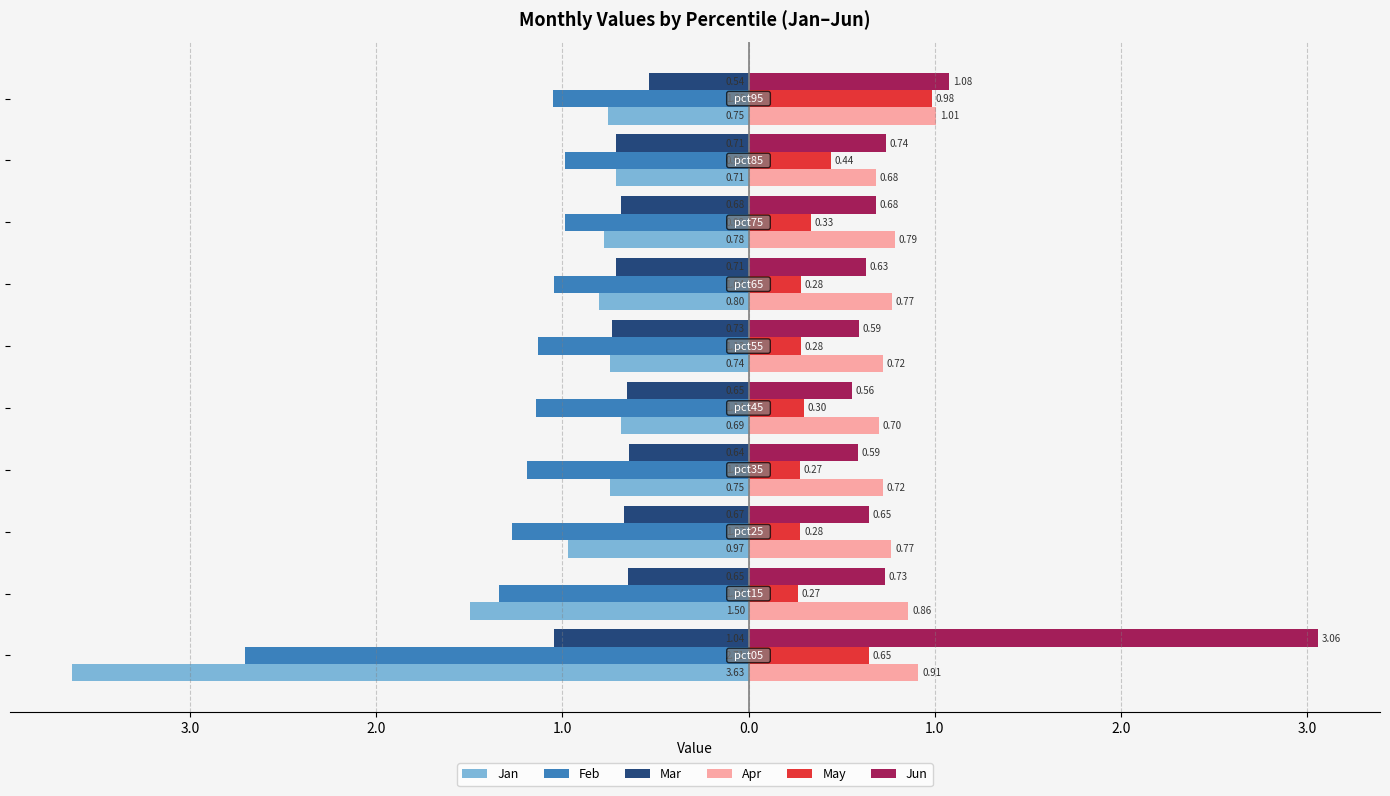

What are all the series names shown in the legend?

Jan, Feb, Mar, Apr, May, Jun